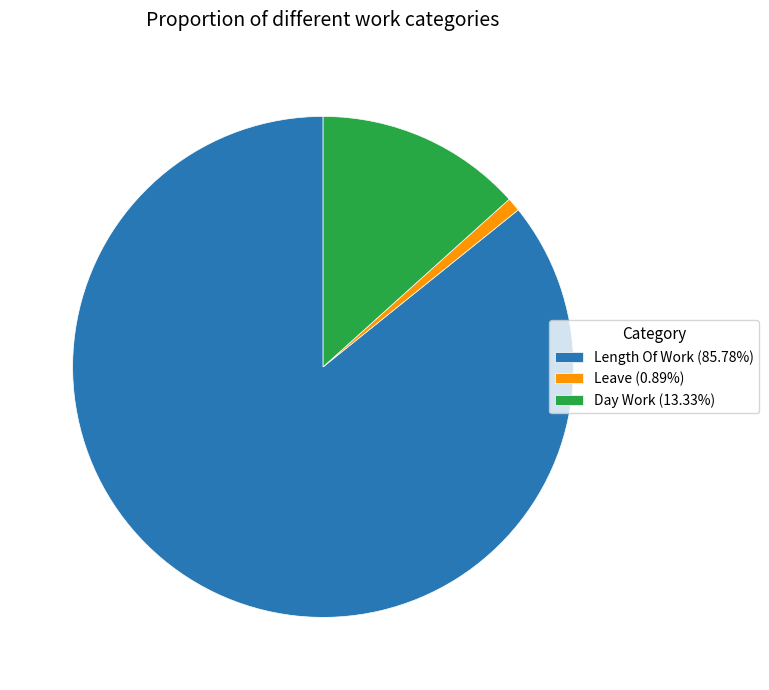

Is Day Work (13.33%) the majority of the pie?

No